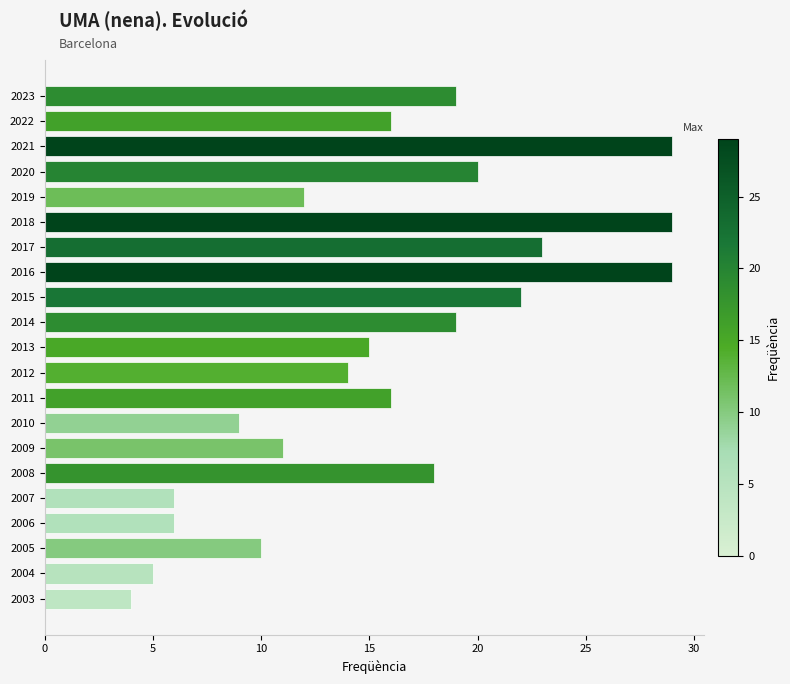

Is it true that the value at 2011 is 10?

False